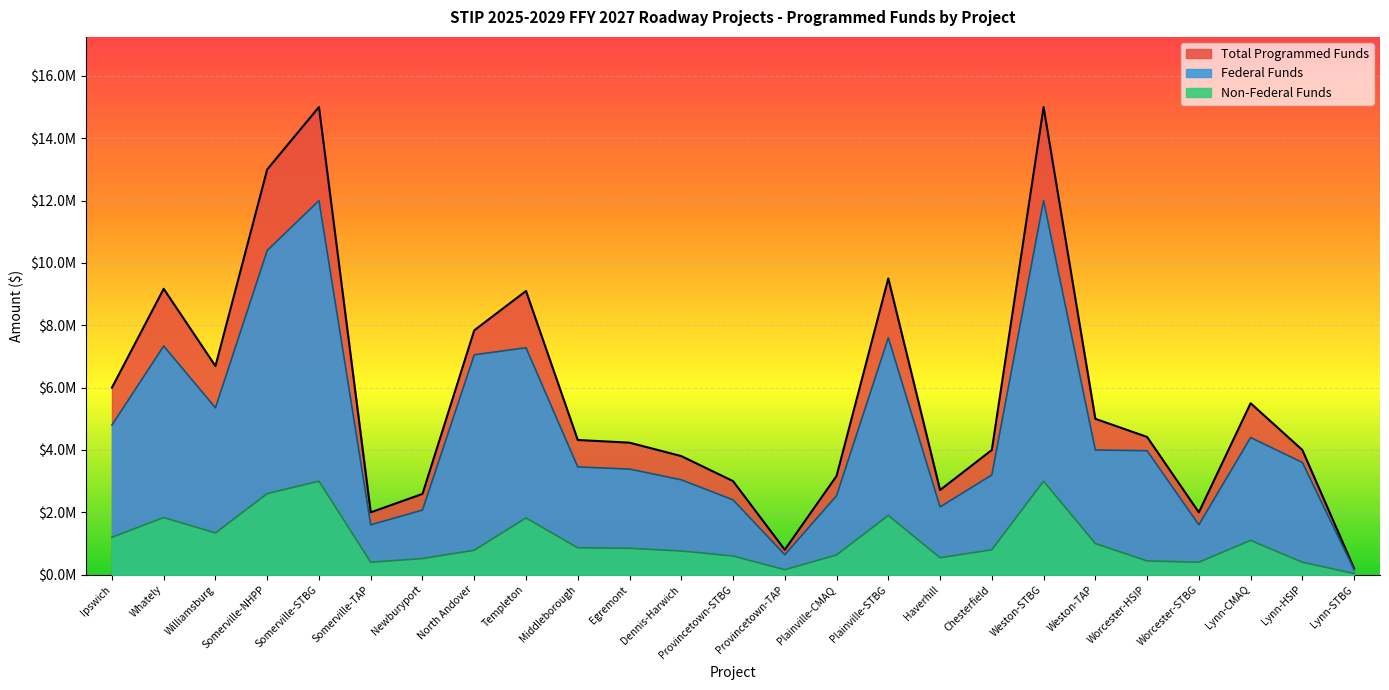

What is the total value across all series at Somerville-TAP?

4000000.0